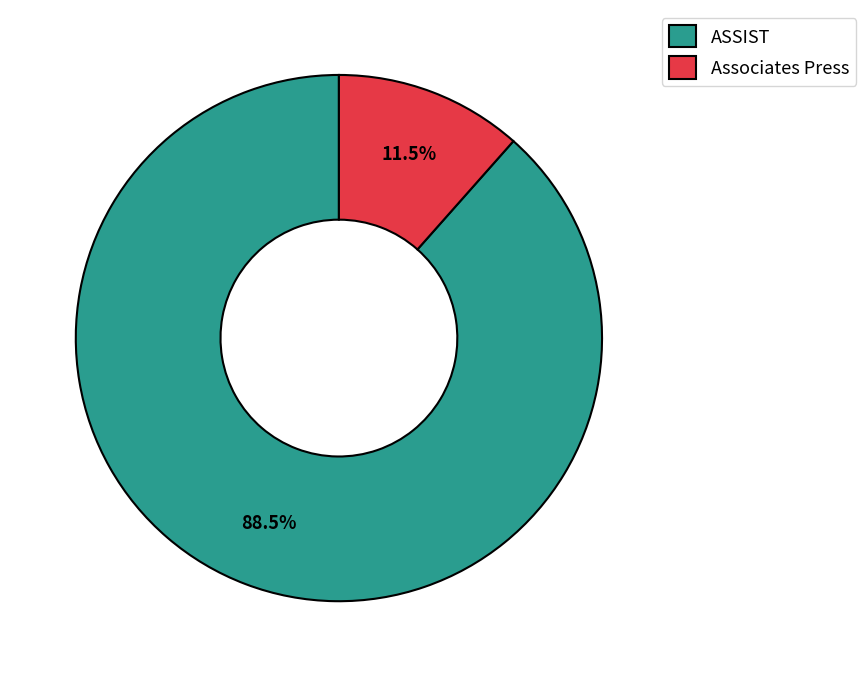

To the nearest percent, what is the difference between the largest and smallest slice percentages?

77%